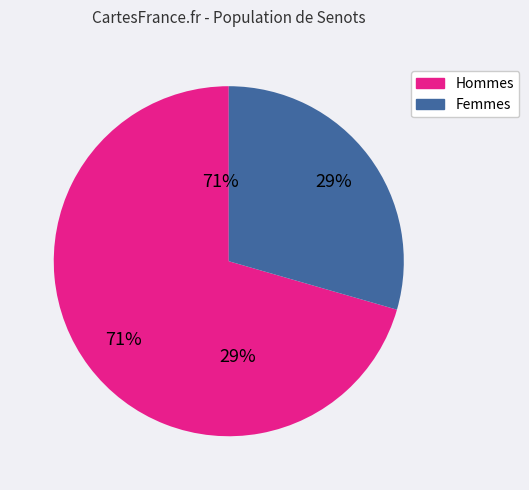

The 0.006 slice represents 52% of the pie. True or false?

False